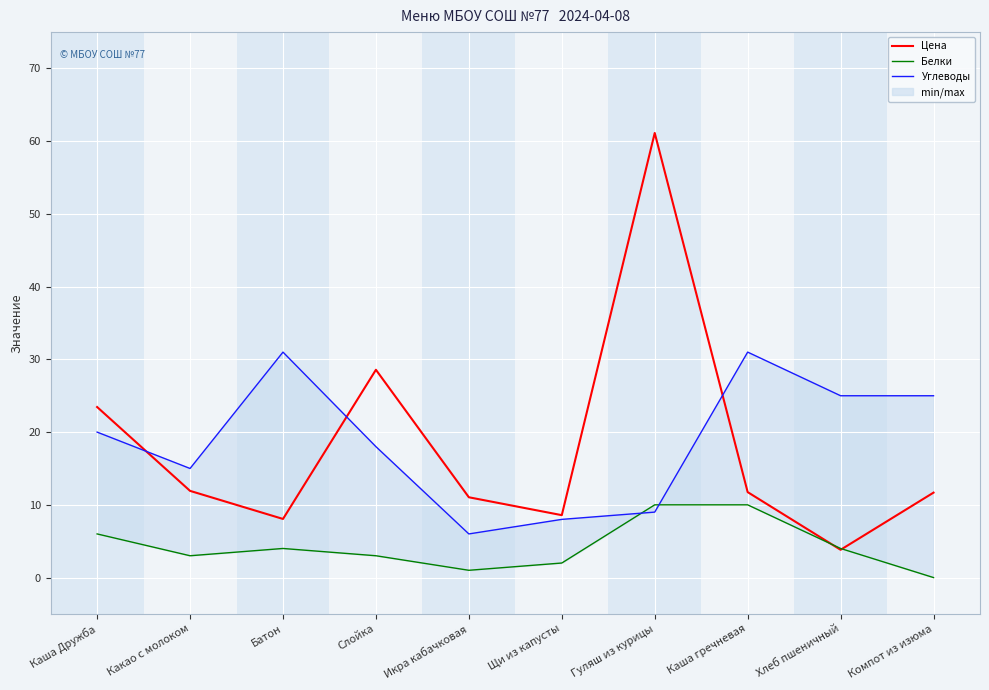

Reading left to right, what are all the values shown in this chart?

Цена: 23.4	11.9	8.1	28.6	11.0	8.6	61.1	11.8	3.8	11.7
Белки: 6.0	3.0	4.0	3.0	1.0	2.0	10.0	10.0	4.0	0.0
Углеводы: 20.0	15.0	31.0	18.0	6.0	8.0	9.0	31.0	25.0	25.0